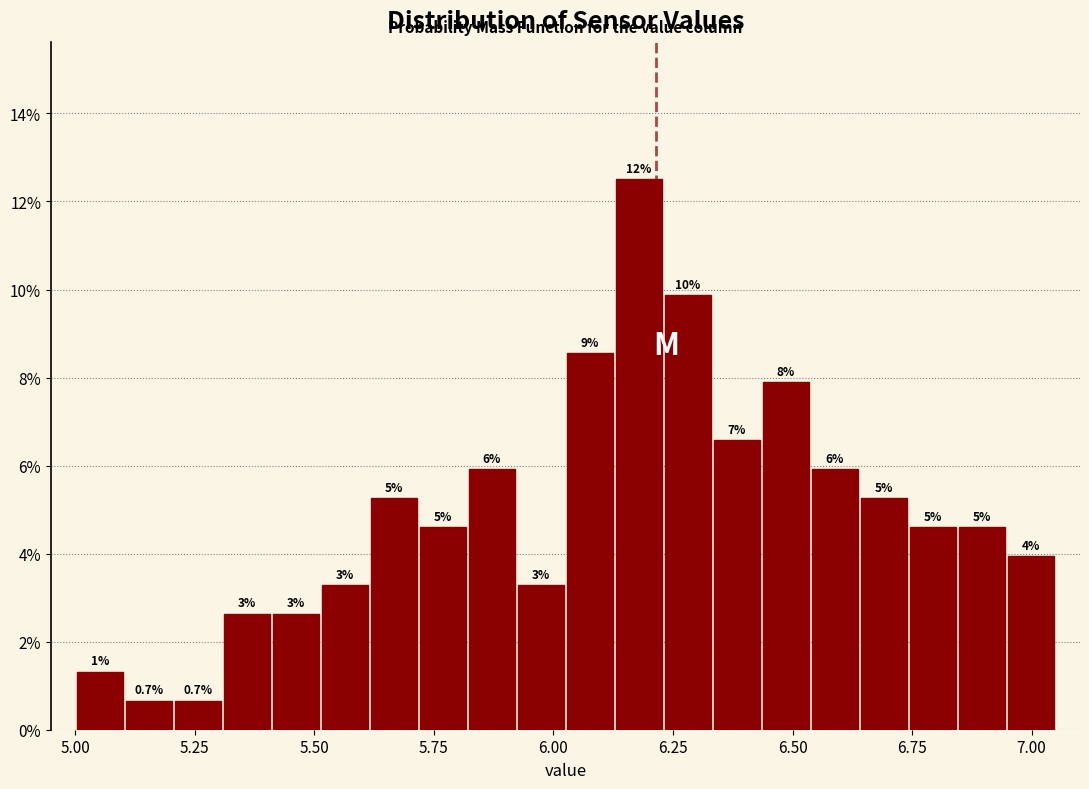

Around what value on the x-axis is the tallest bar? Give the approximate position of its centre, as read against the axis.

6.20